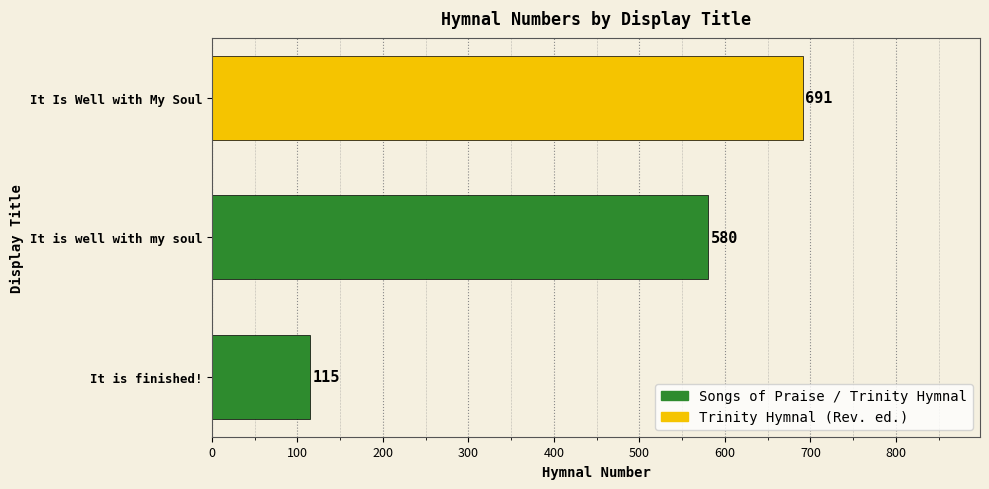

How many values are between 115 and 691?

3